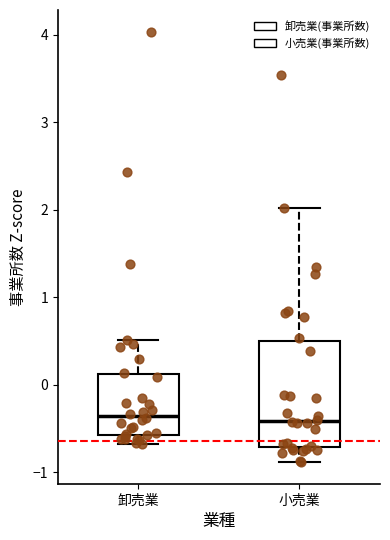

Reading left to right, read every box against the y-axis: the position of its median line, the range the box covers, and the ends of its whiskers. The values are not printed on the chart, so give them approximately, as read against the axis.

卸売業: median -0.4, box -0.6 to 0.1, whiskers -0.7 to 0.5
小売業: median -0.4, box -0.7 to 0.5, whiskers -0.9 to 2.0